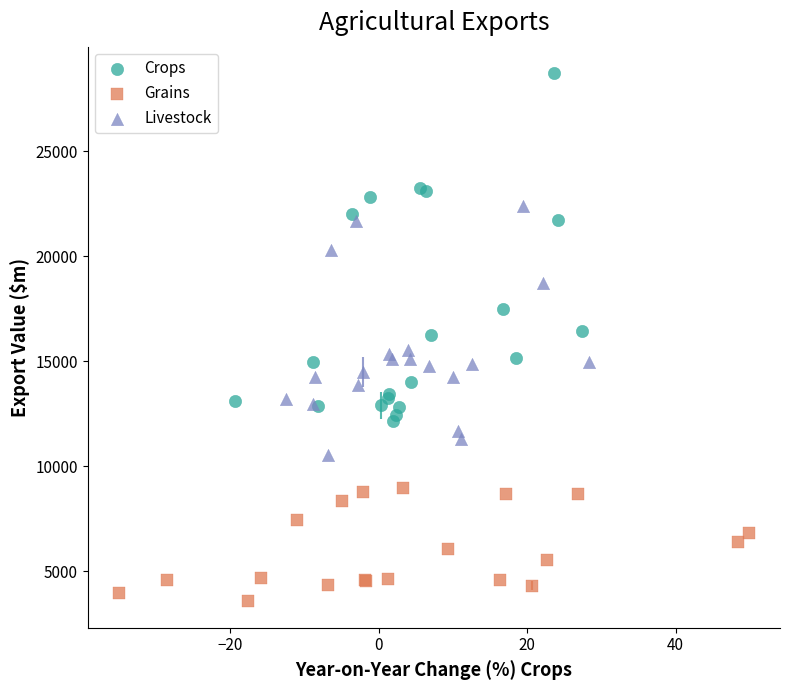

Which series reaches the maximum Y coordinate?

Crops